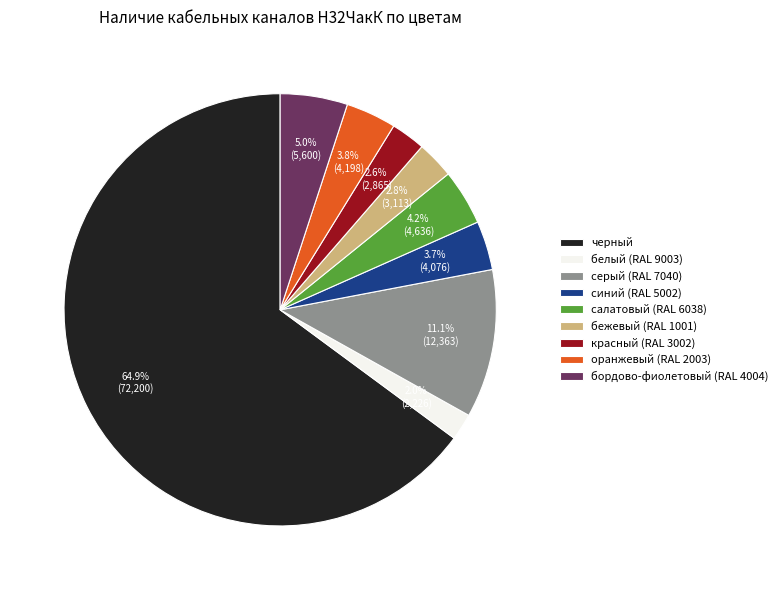

Which has a higher value, красный (RAL 3002) or салатовый (RAL 6038)?

салатовый (RAL 6038)